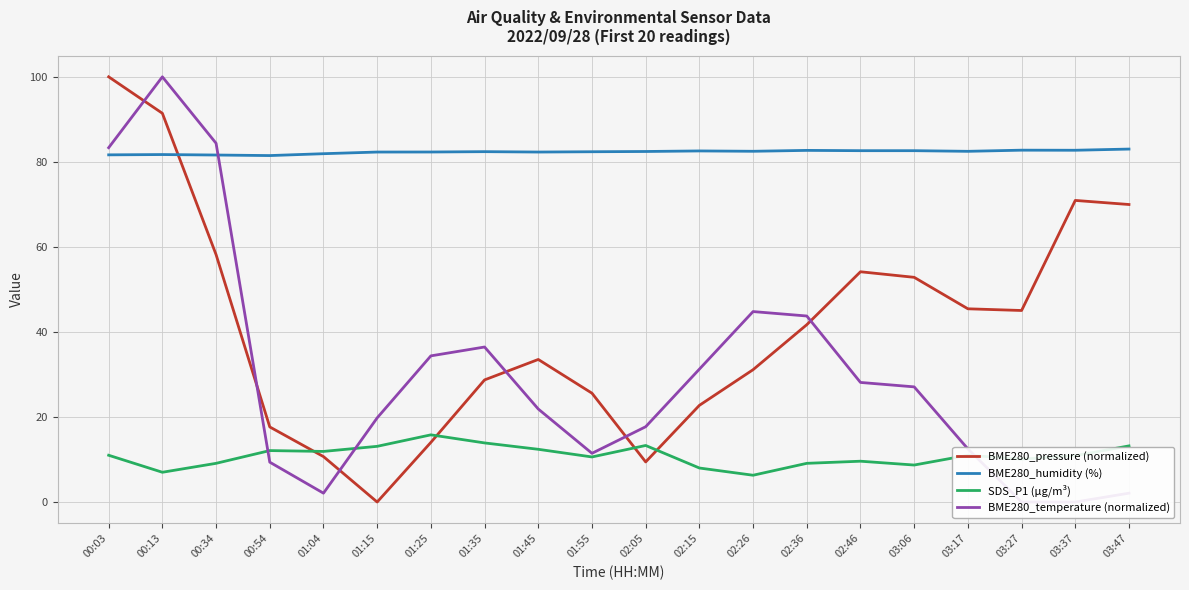

Rank the categories by BME280_humidity (%) value from highest to lowest.

03:47, 03:27, 03:37, 02:36, 02:46, 03:06, 02:15, 02:26, 03:17, 02:05, 01:35, 01:55, 01:25, 01:15, 01:45, 01:04, 00:13, 00:03, 00:34, 00:54